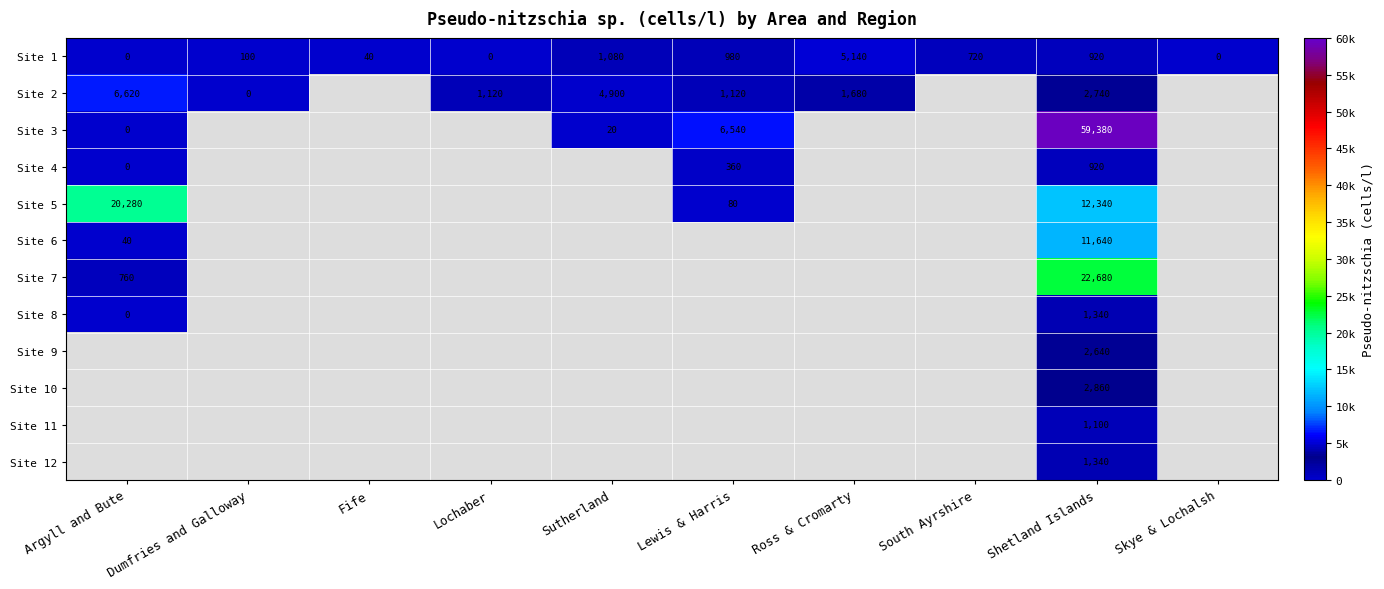

Count the number of categories in the chart.

10